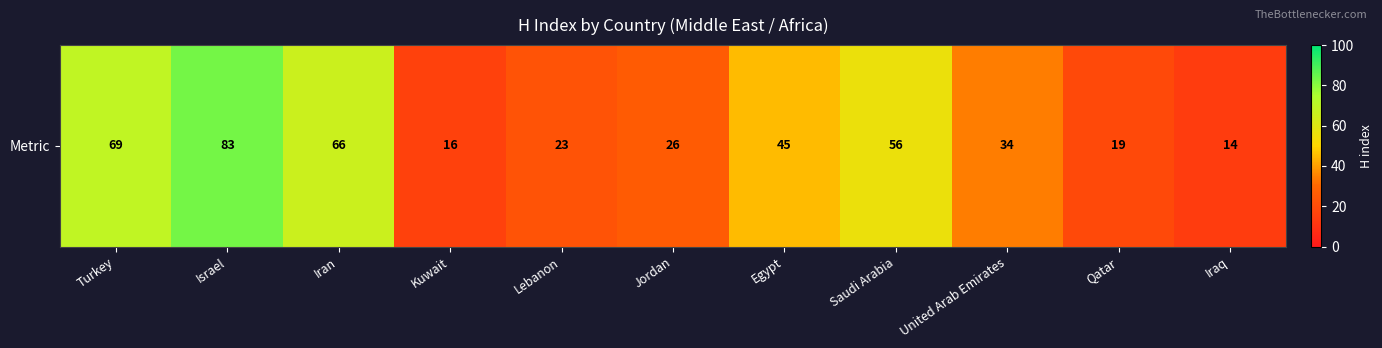

True or false: the data shows 19 at Qatar.

True